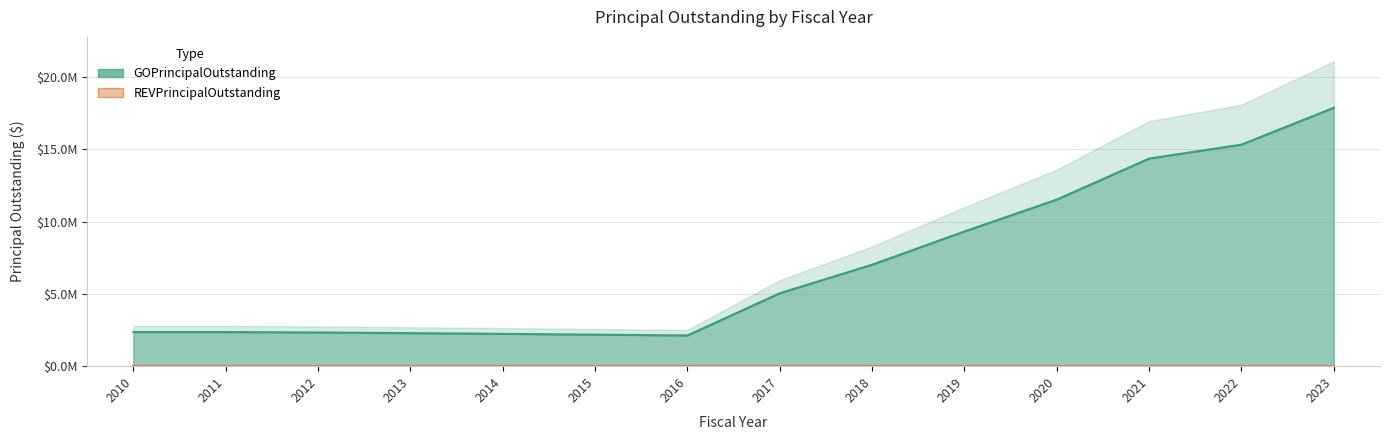

Reading left to right, transcribe all the data shown in this chart.

2360000	2360000	2330000	2285000	2235000	2180000	2125000	5040000	7015000	9315000	11520000	14355000	15320000	17865000